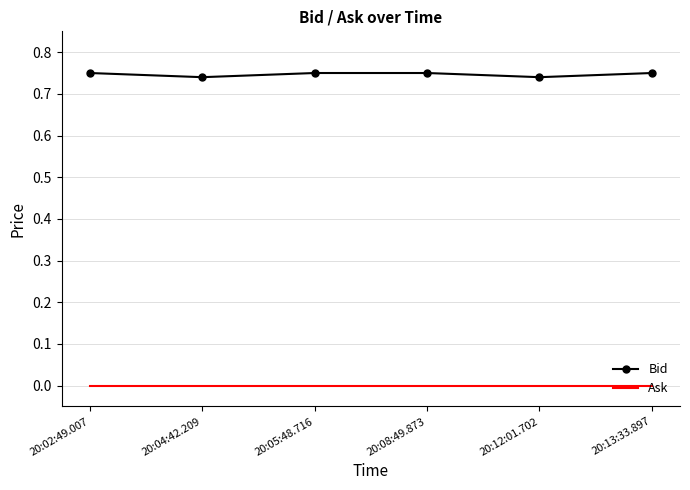

What position from the right is 20:12:01.702?

2